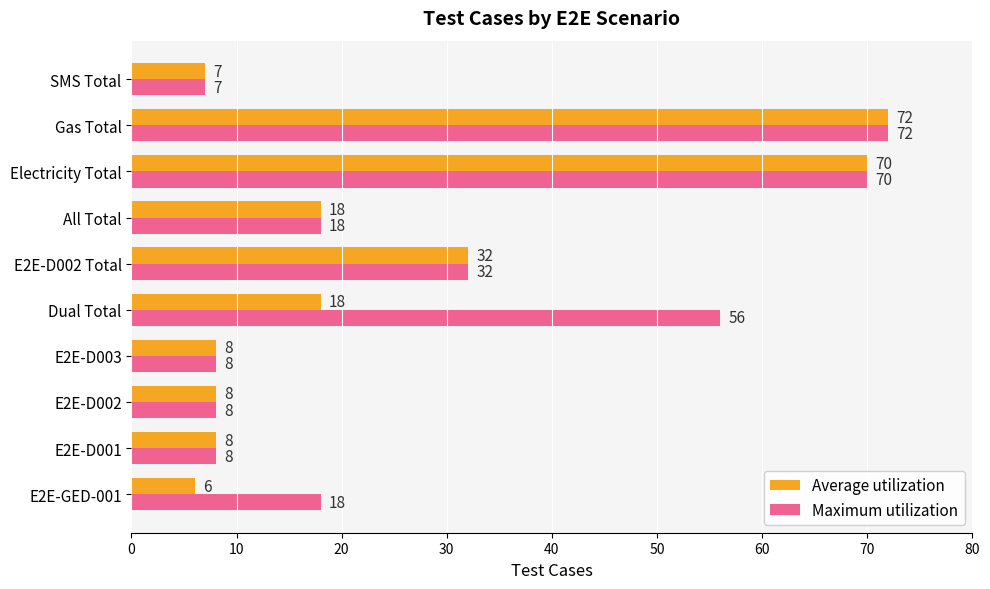

Is the value of Maximum utilization at Electricity Total greater than the value of Average utilization at SMS Total?

Yes